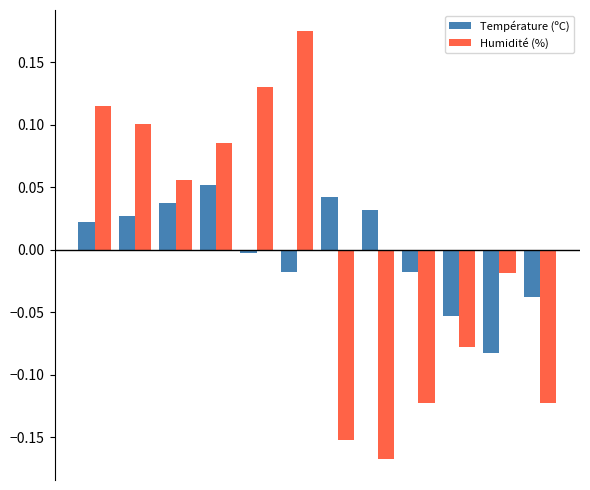

What is the difference between the maximum and minimum values in the Humidité (%) series?

0.3